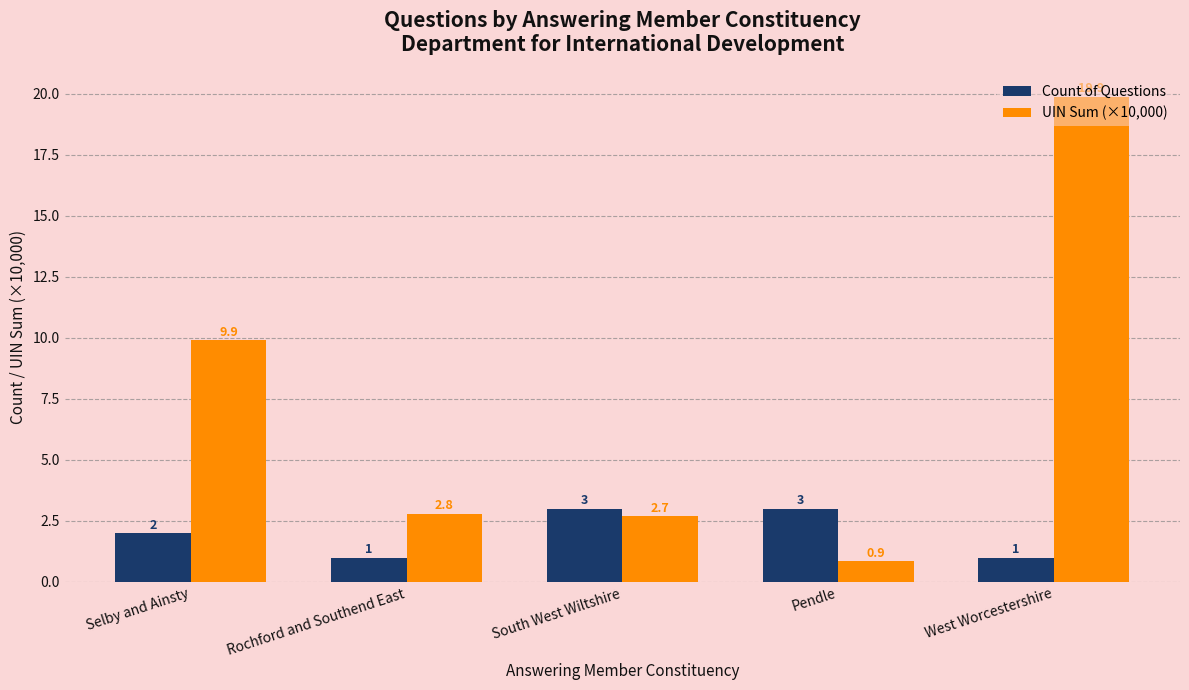

What is the value of the Count of Questions bar at the 5th from the left?

1.0